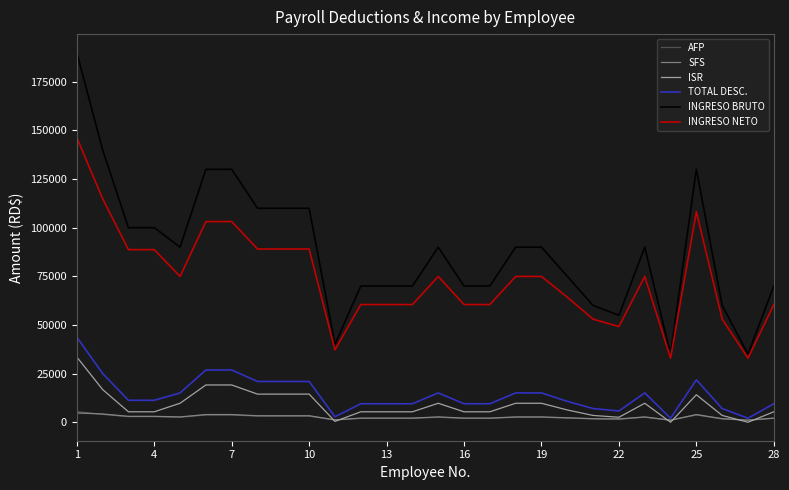

Which series has the largest total across all categories?

INGRESO BRUTO